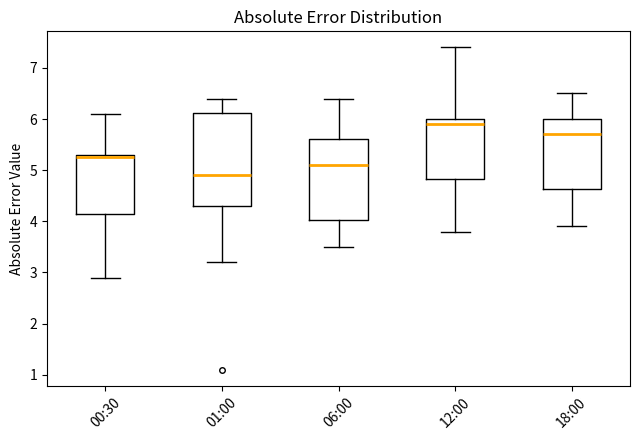

Reading left to right, read every box against the y-axis: the position of its median line, the range the box covers, and the ends of its whiskers. The values are not printed on the chart, so give them approximately, as read against the axis.

00:30: median 5.3 (just below the box's upper edge), box 4.2 to 5.3, whiskers 2.9 to 6.1
01:00: median 4.9, box 4.3 to 6.1, whiskers 3.2 to 6.4
06:00: median 5.1, box 4.0 to 5.6, whiskers 3.5 to 6.4
12:00: median 5.9, box 4.8 to 6.0, whiskers 3.8 to 7.4
18:00: median 5.7, box 4.6 to 6.0, whiskers 3.9 to 6.5